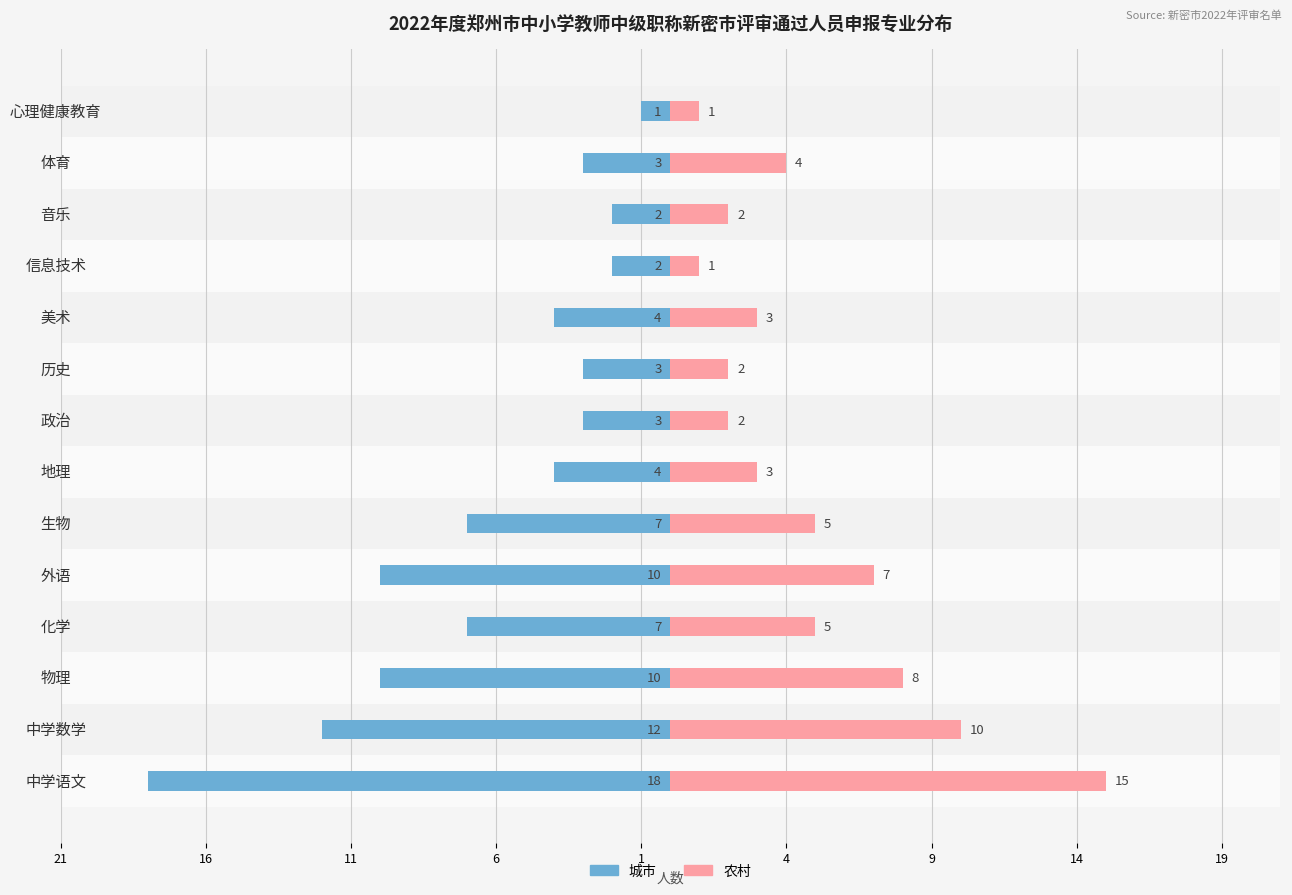

At how many categories does at least one series exceed -16?

14